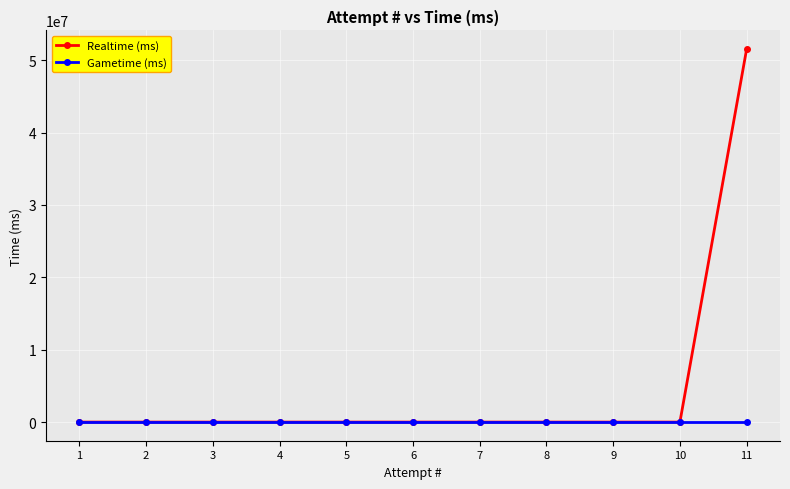

How many lines are shown in the chart?

2